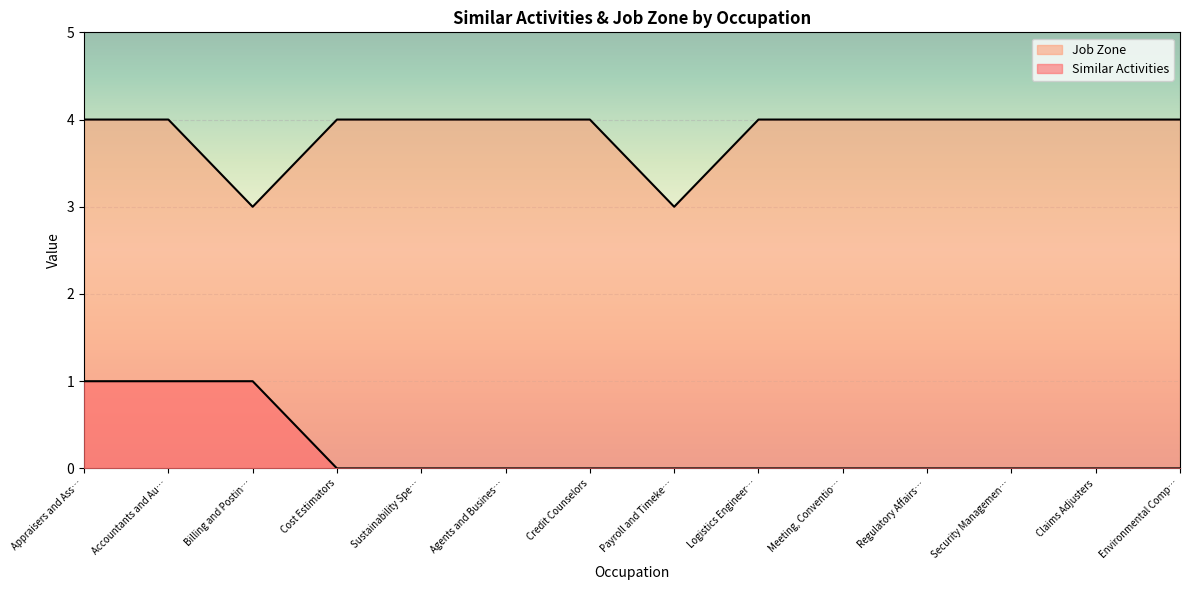

What is the approximate value of Job Zone at Agents and Busines…?

4